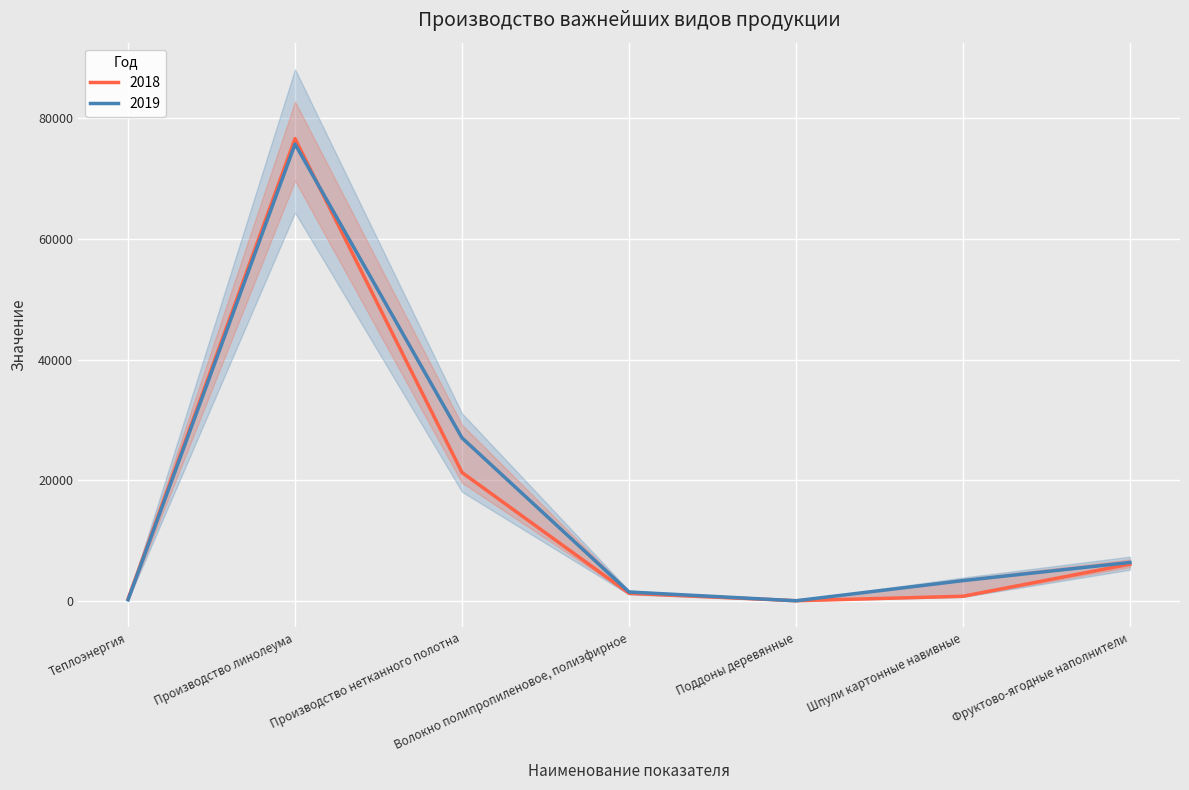

At which category does 2018 reach its first local peak?

Производство линолеума